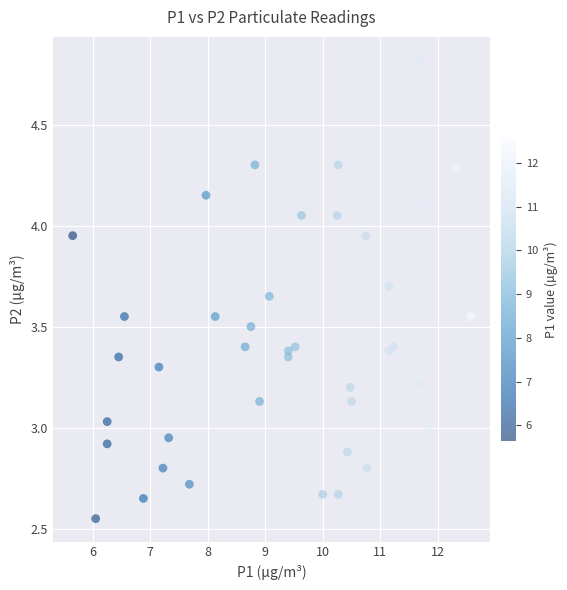

What is the range of X values (max minus min)?

6.9